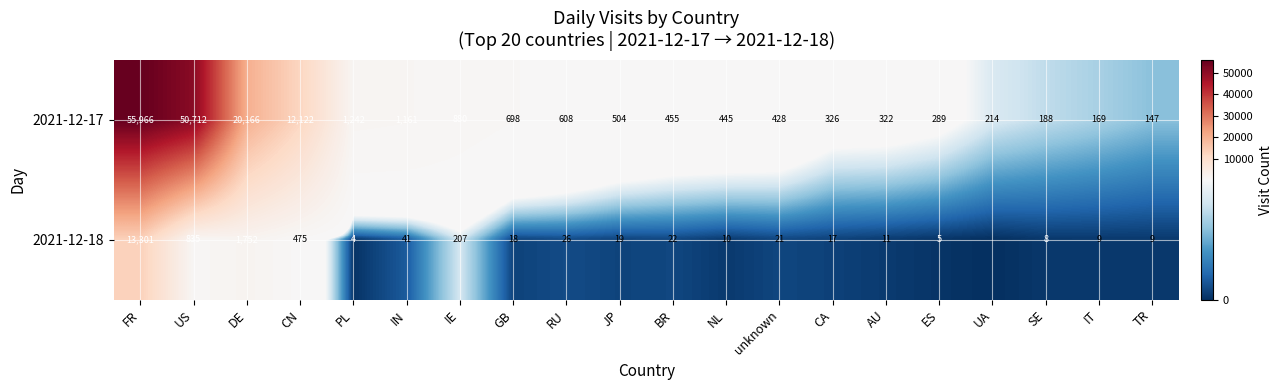

Is it true that 2021-12-18 equals 9 at RU?

False